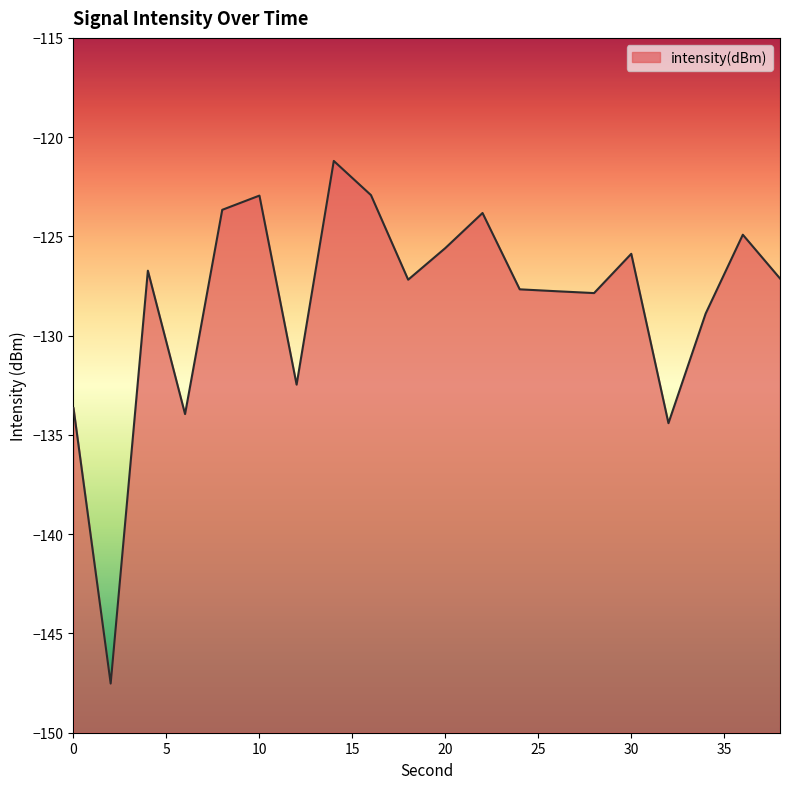

What is the sum of the values at 28 and 20?

-253.4